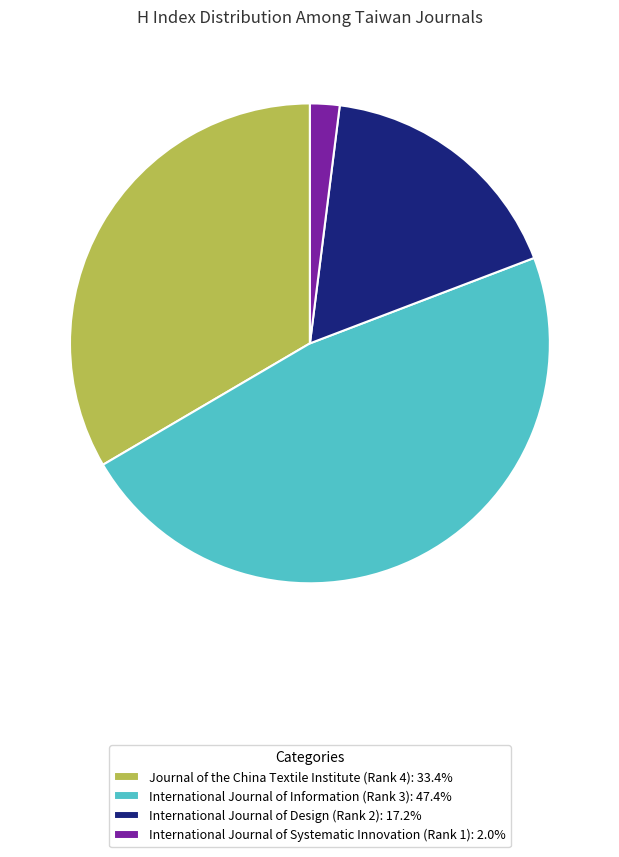

Is the sum of International Journal of Information (Rank 3): 47.4% and Journal of the China Textile Institute (Rank 4): 33.4% greater than half?

Yes